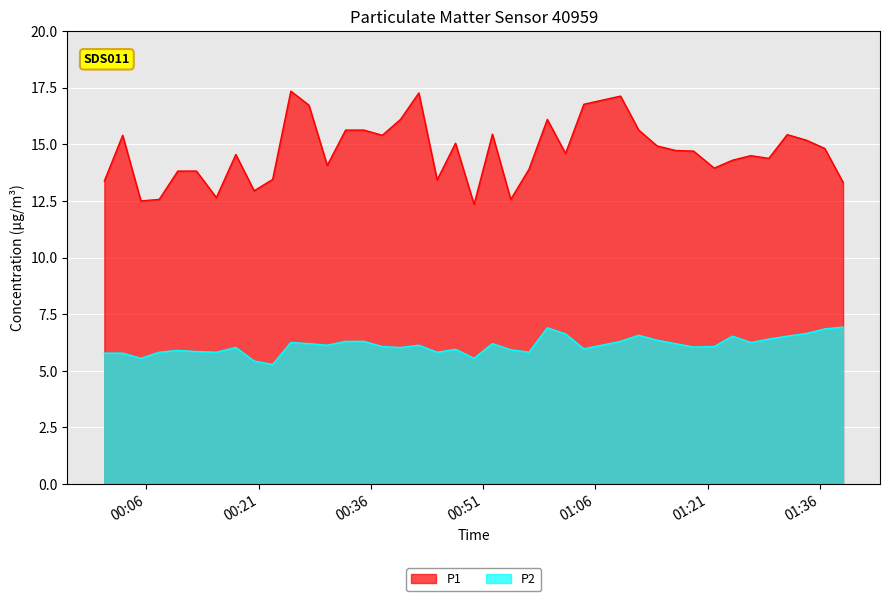

Which series has the largest total across all categories?

P1